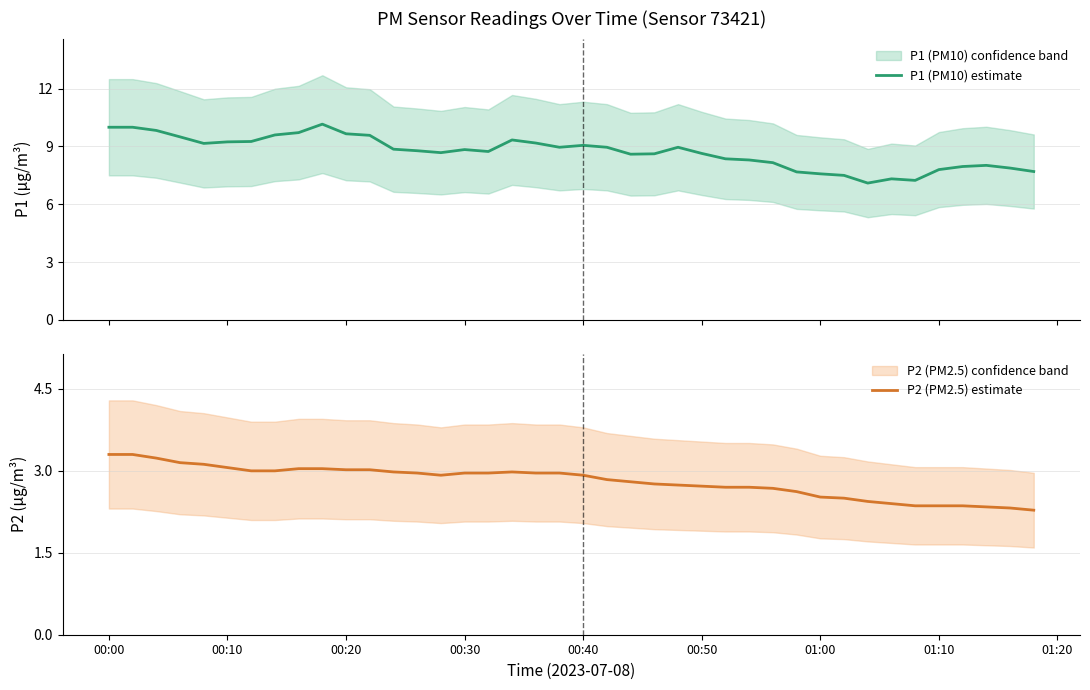

True or false: P1 (PM10) estimate and P2 (PM2.5) estimate intersect in this chart.

False